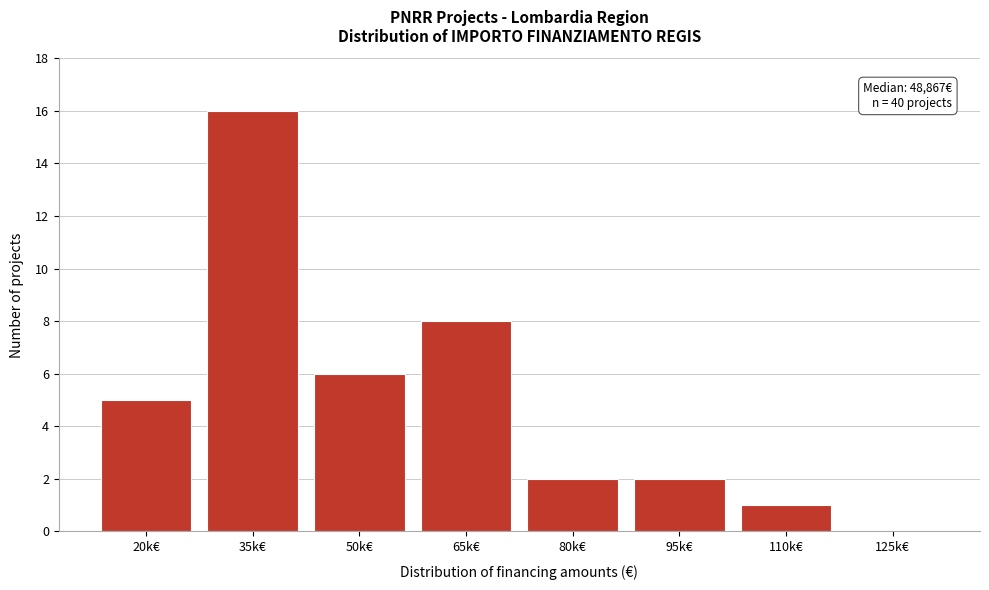

Reading right to left, what are all the values shown in this chart?

125k€=0	110k€=1	95k€=2	80k€=2	65k€=8	50k€=6	35k€=16	20k€=5